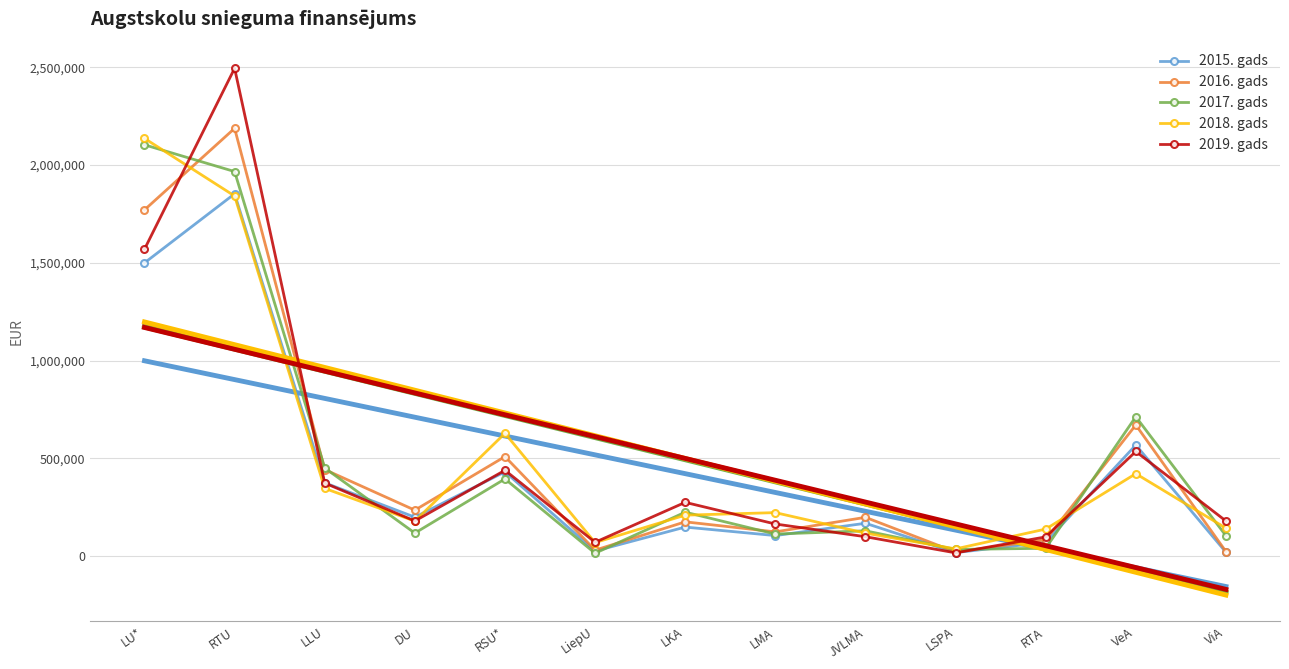

What is the total value across all series at DU?

4972976.3